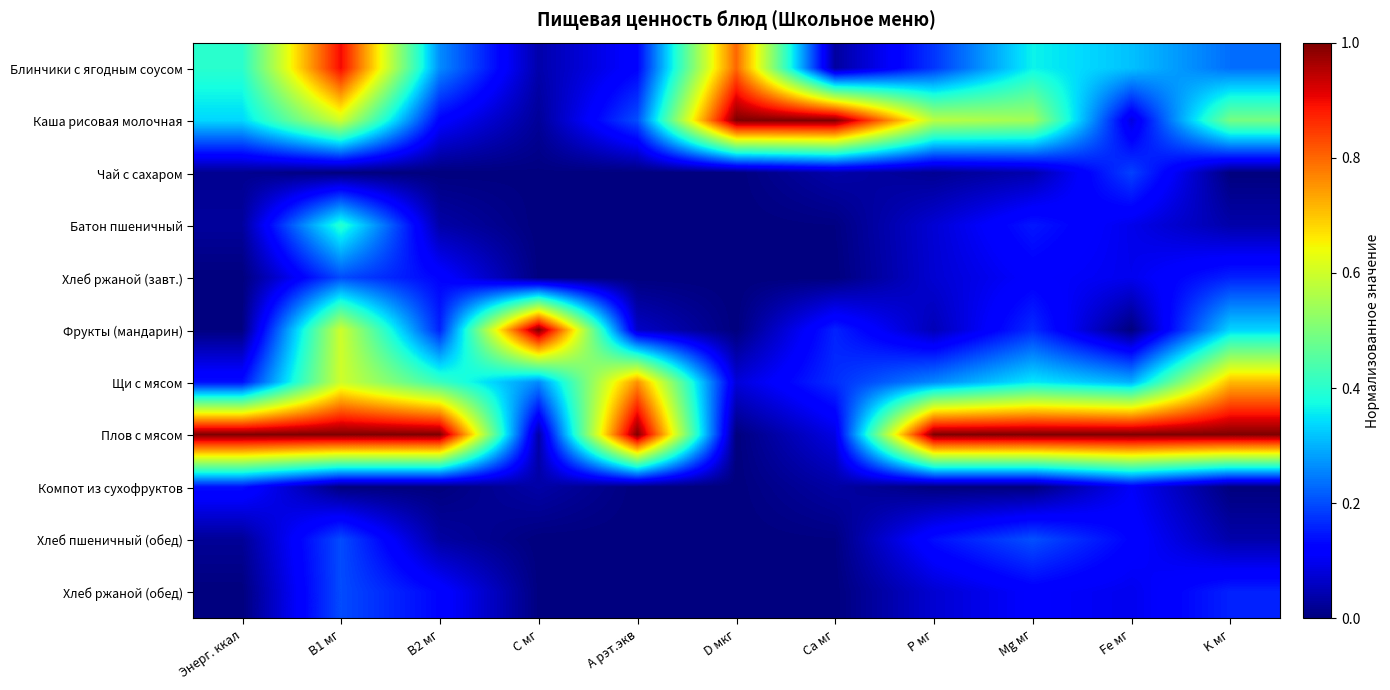

How many series are shown in this chart?

11